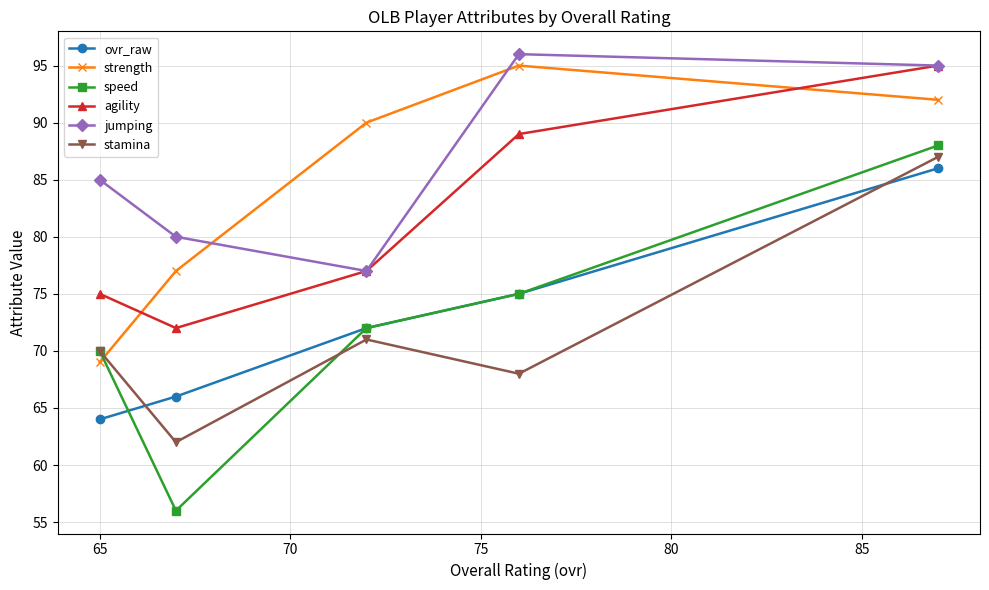

Which series has the largest total across all categories?

jumping